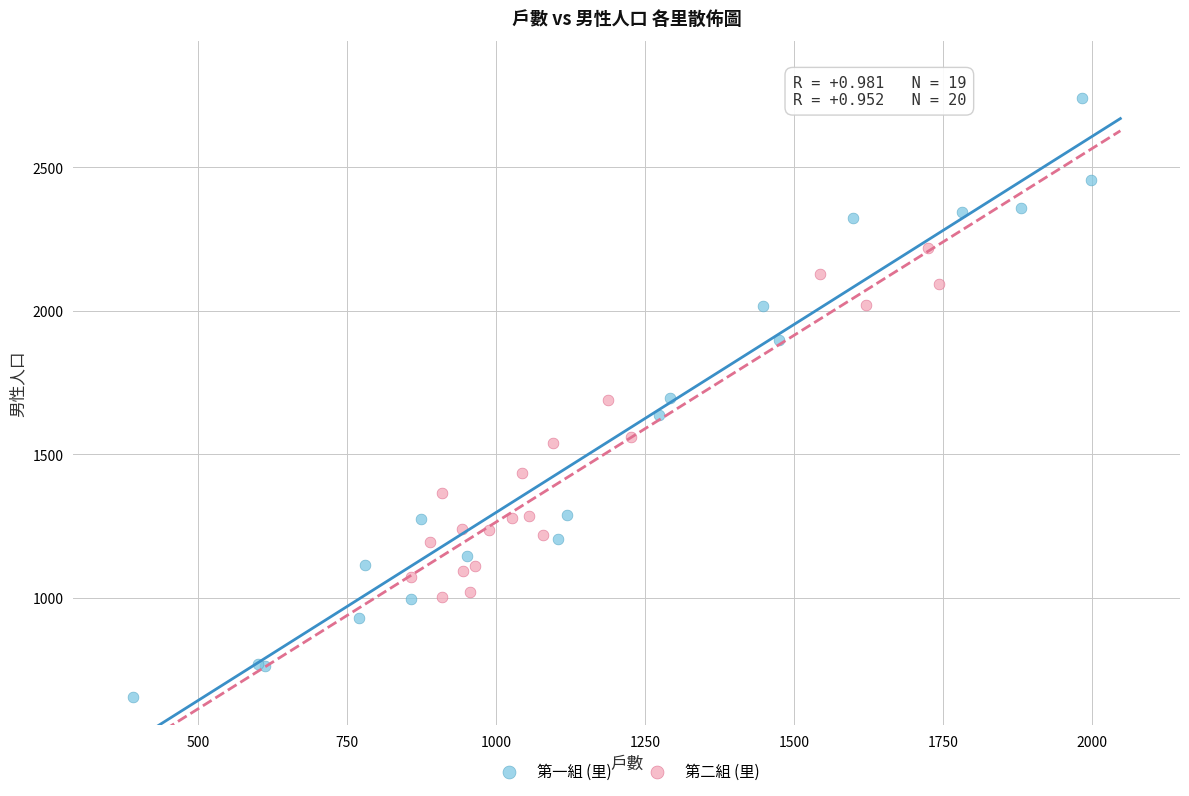

Which series contains the highest Y value?

第一組 (里)